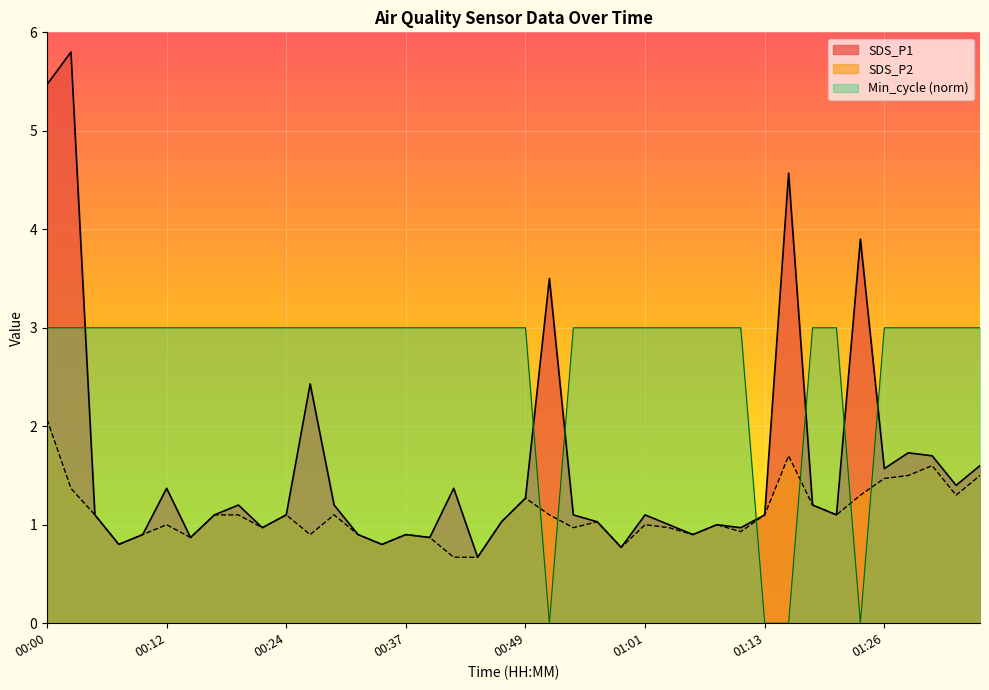

At which category is the sum across all series the highest?

00:00